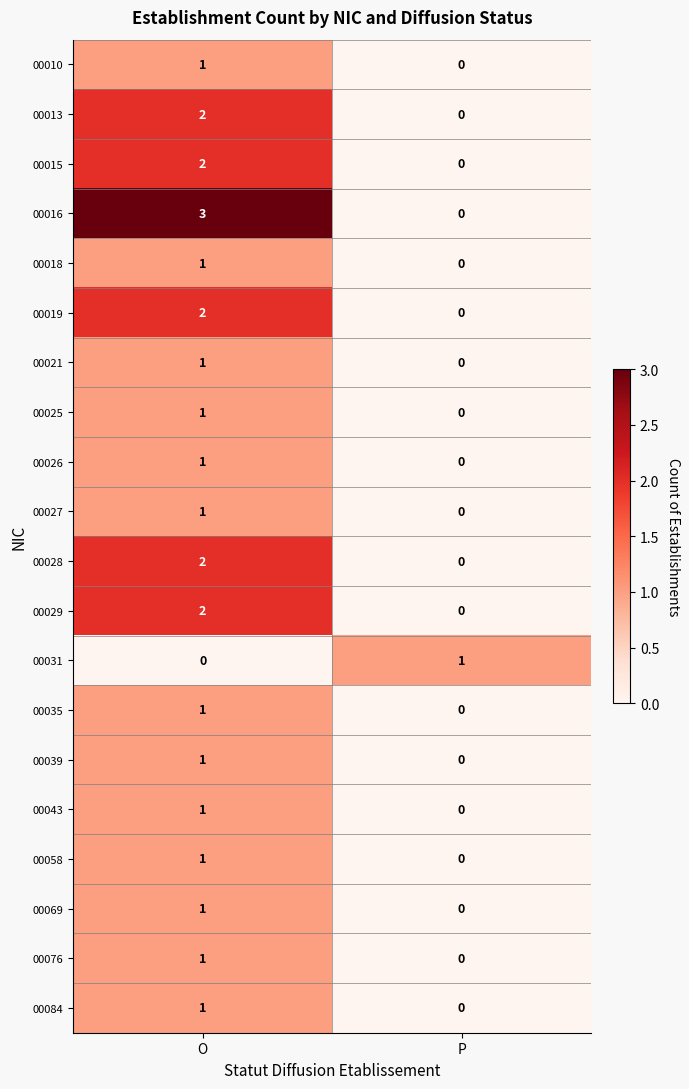

At how many categories does at least one series exceed 2?

1